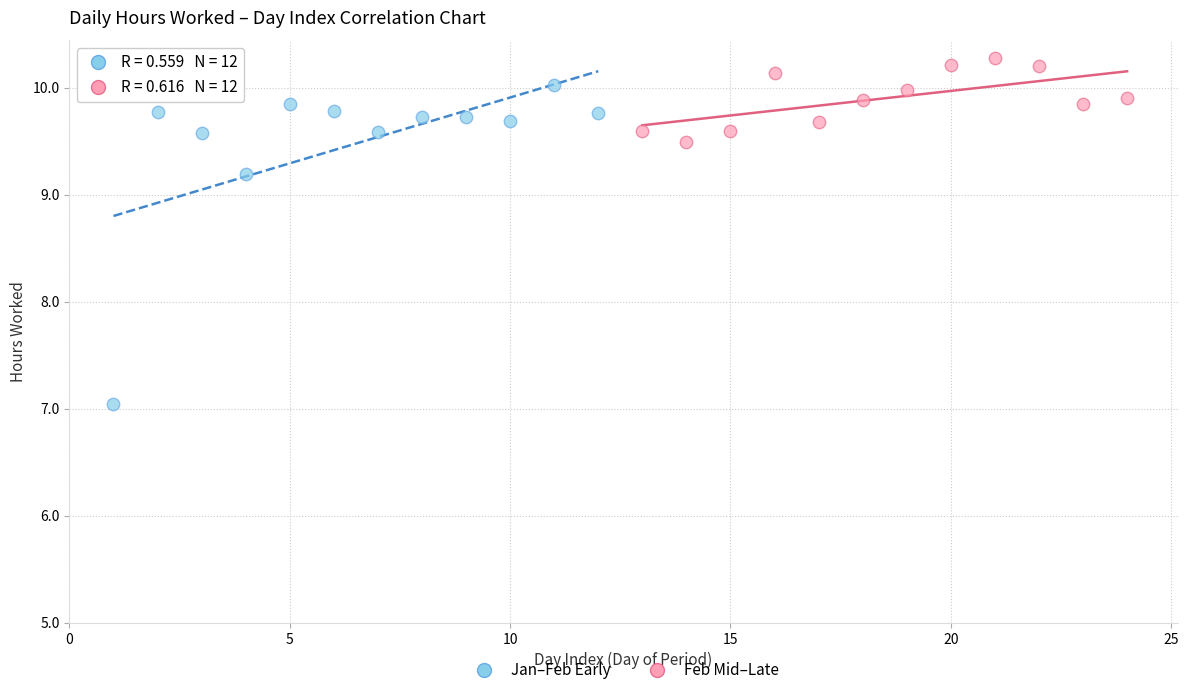

Which series reaches the minimum Y coordinate?

Jan–Feb Early